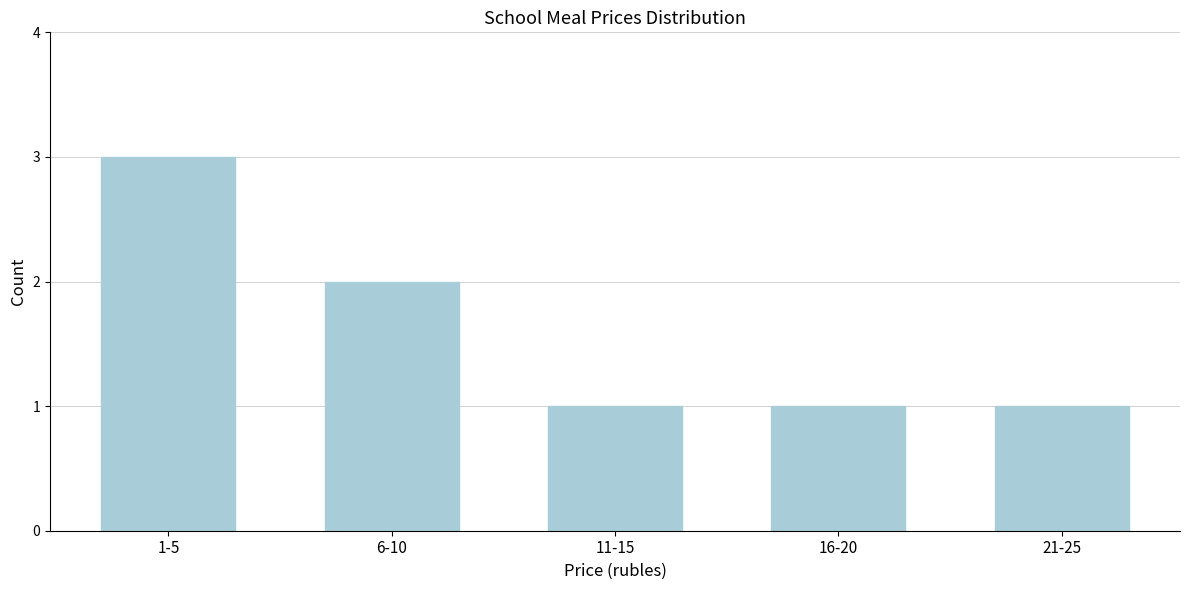

Reading right to left, transcribe all the data shown in this chart.

21-25=1	16-20=1	11-15=1	6-10=2	1-5=3